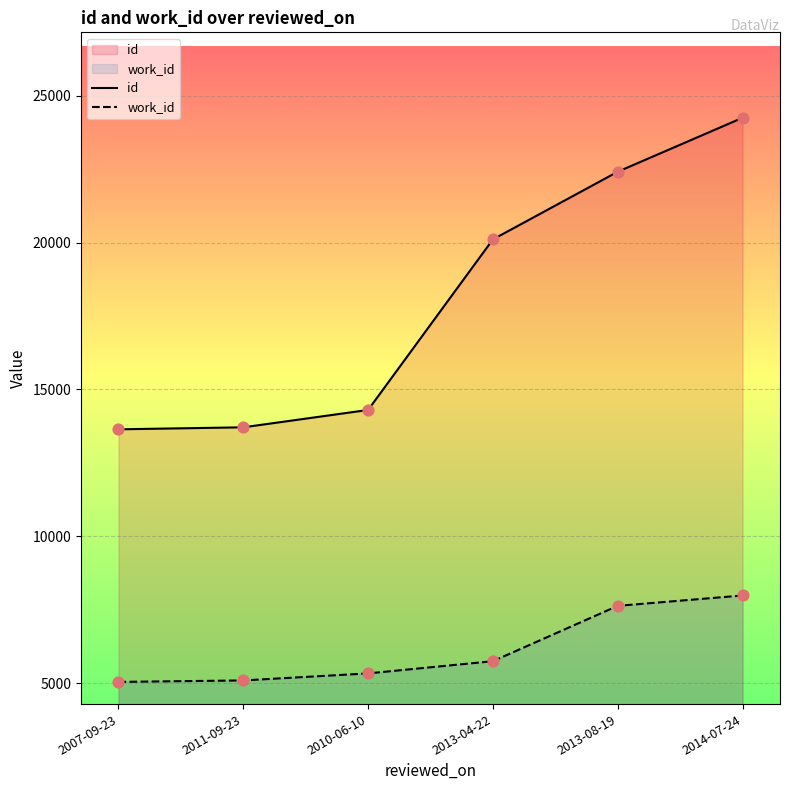

Which series has the widest spread of Y values?

id